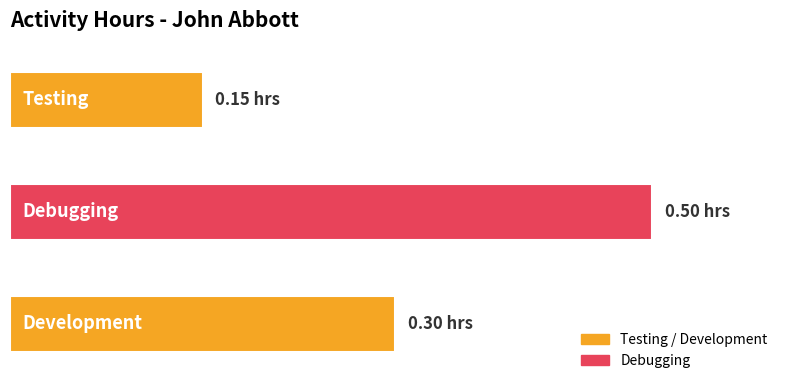

Does the chart contain any negative values?

No